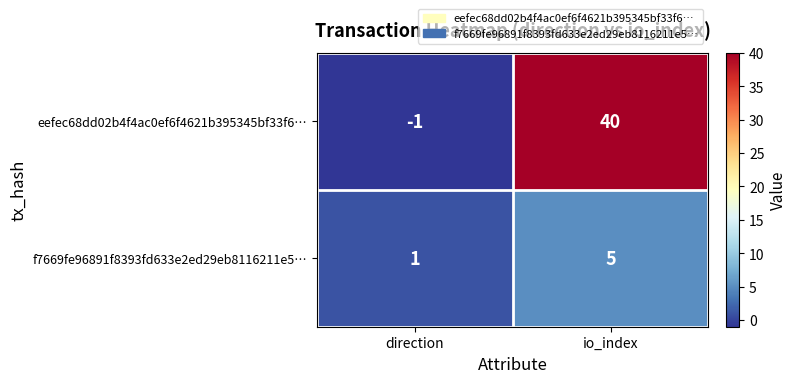

The value of eefec68dd02b4f4ac0ef6f4621b395345bf33f6… at io_index is 40. True or false?

True